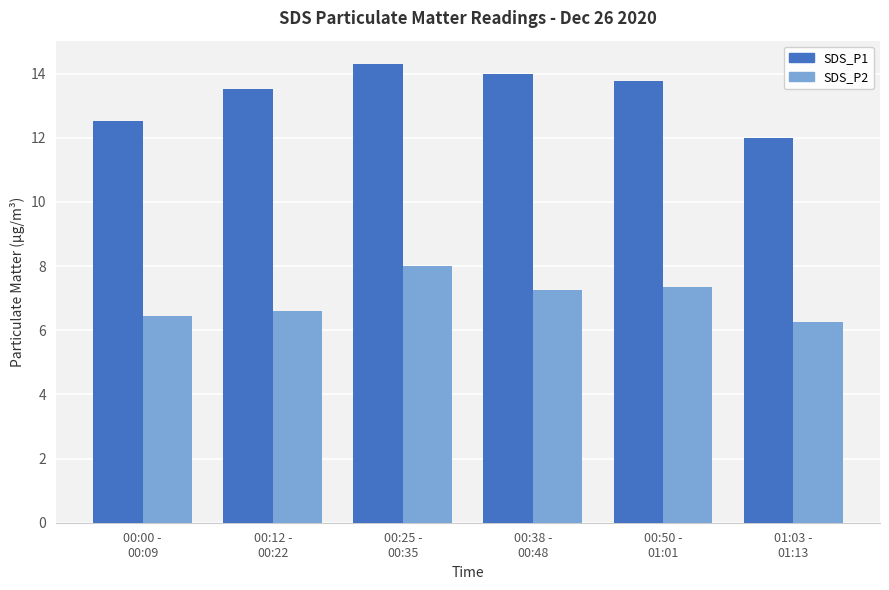

Is it true that SDS_P1 equals 20.8 at 00:00 -
00:09?

False